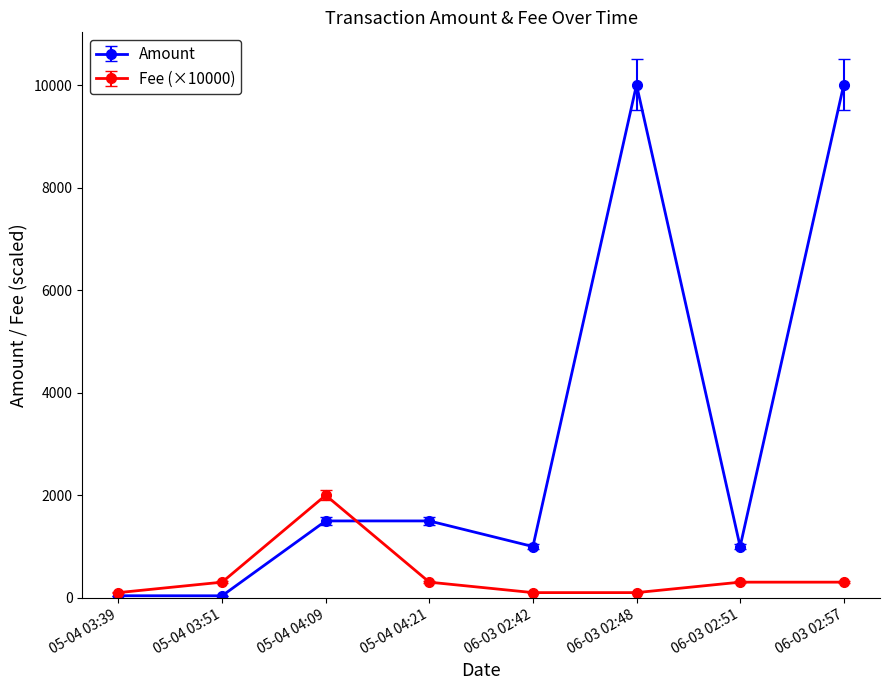

Is the value of Fee (×10000) at 06-03 02:42 greater than the value of Amount at 06-03 02:51?

No